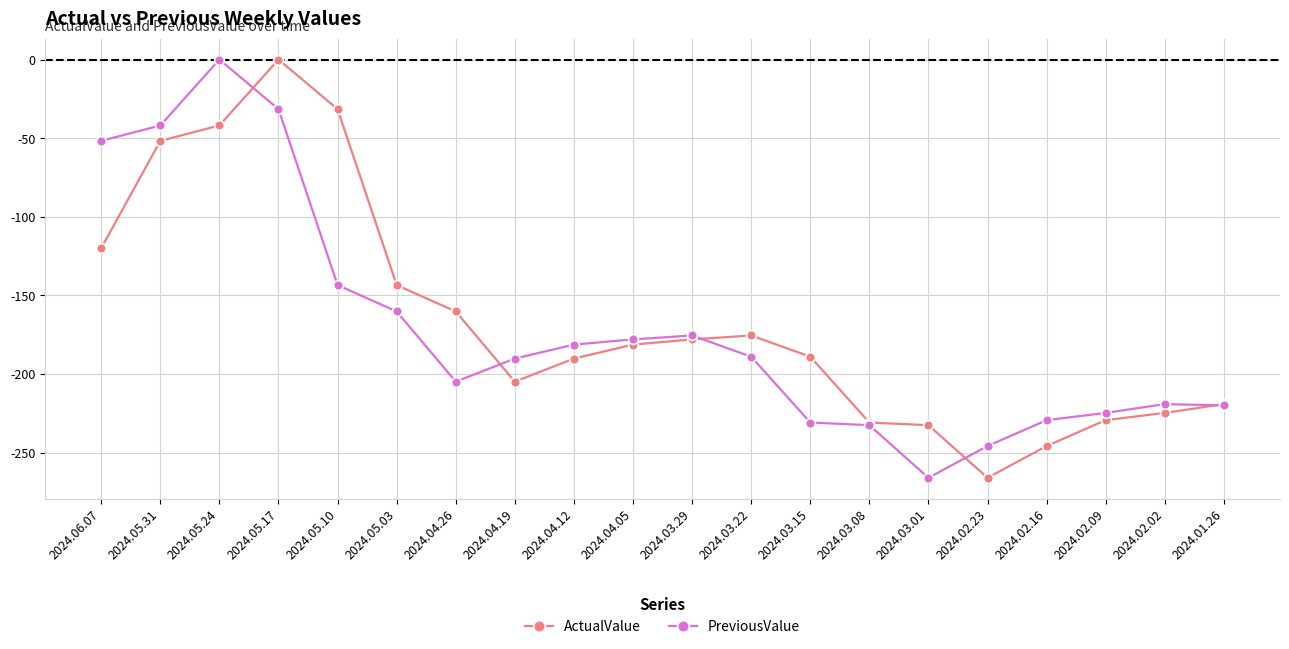

At which label does PreviousValue reach its peak?

2024.05.24